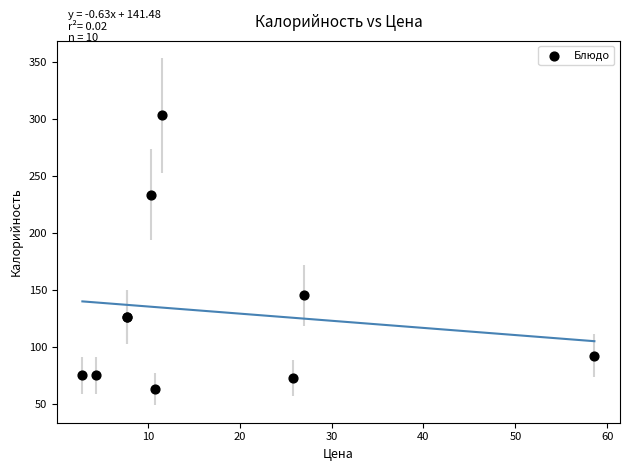

What Y value in the scatter plot is closest to 182?

145.0